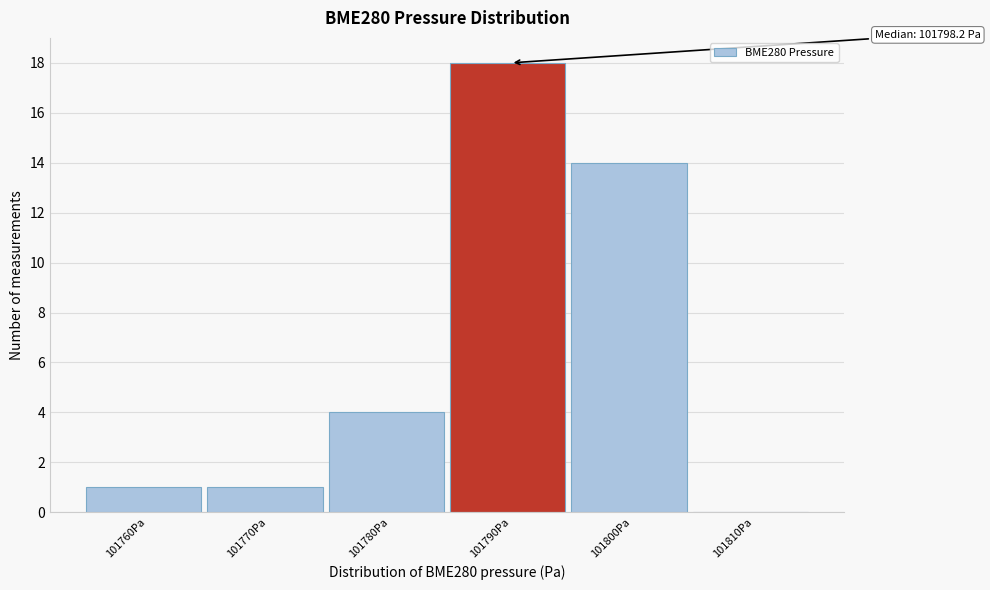

Reading left to right, list all the values displayed in this chart.

101760Pa=1	101770Pa=1	101780Pa=4	101790Pa=18	101800Pa=14	101810Pa=0